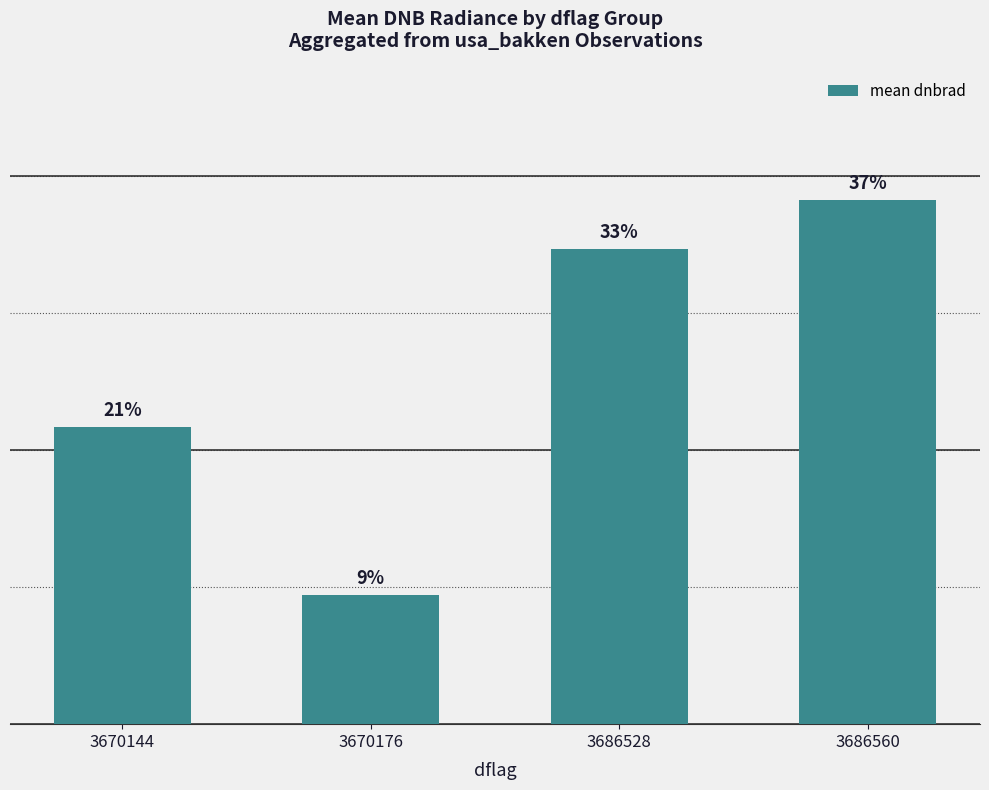

Are the bars horizontal?

No